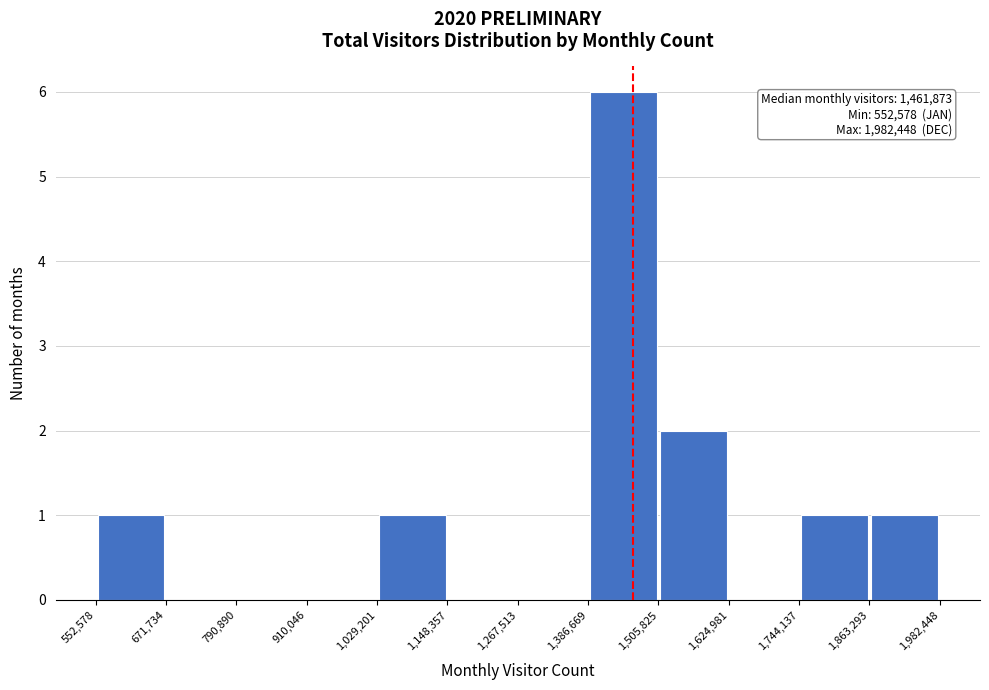

Over which range of the x-axis is the bar tallest?

1,386,669 to 1,505,825